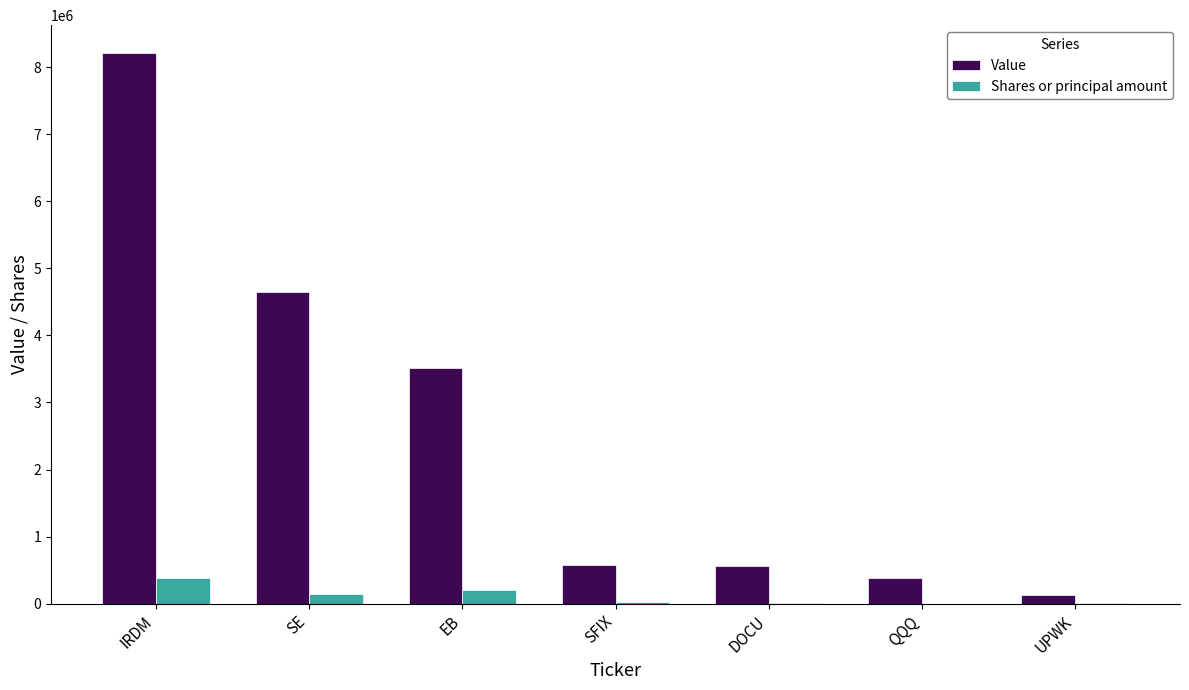

At which label does Value reach its peak?

IRDM